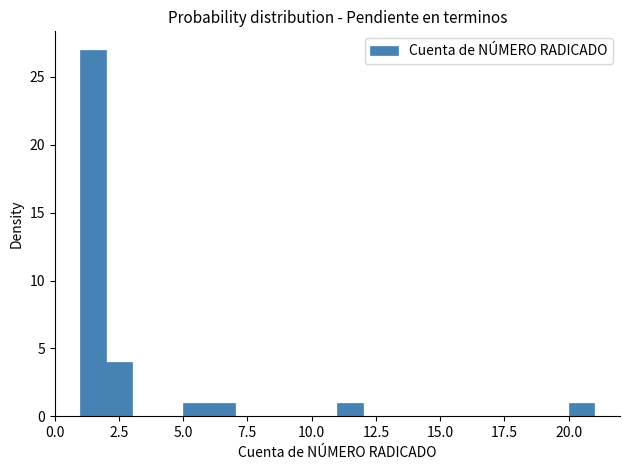

Read against the x-axis, roughly where is the centre of the tallest bar?

1.5